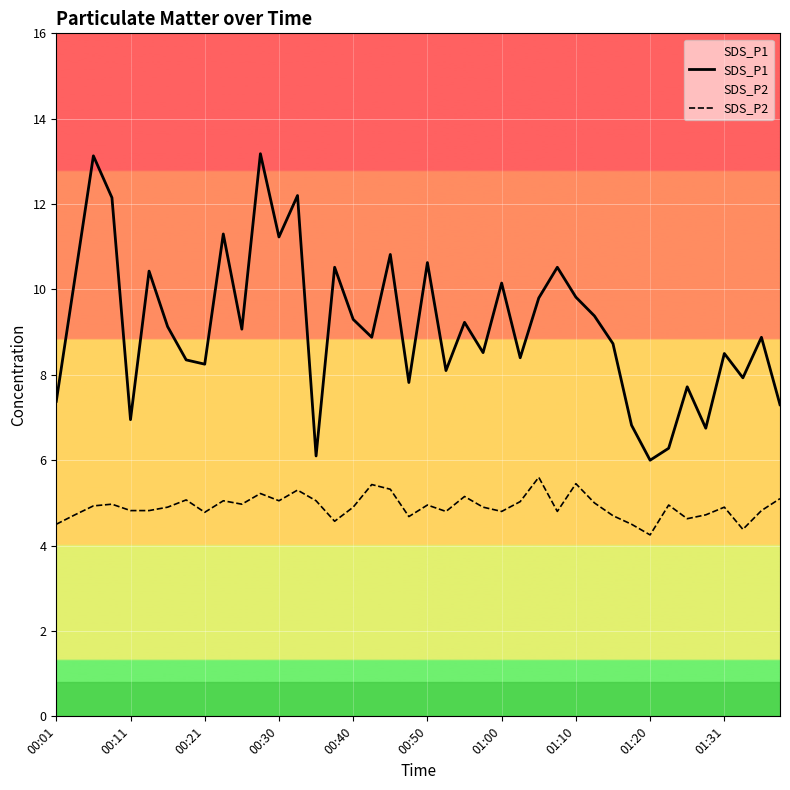

Does the chart display data point markers on the line(s)?

No